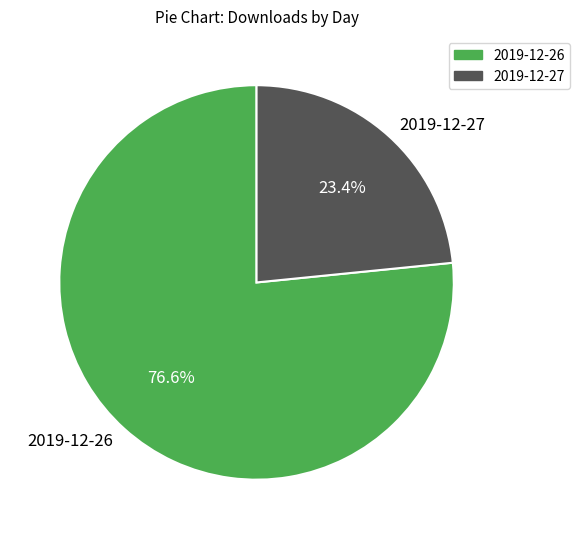

Which slice represents more than half of the pie?

2019-12-26